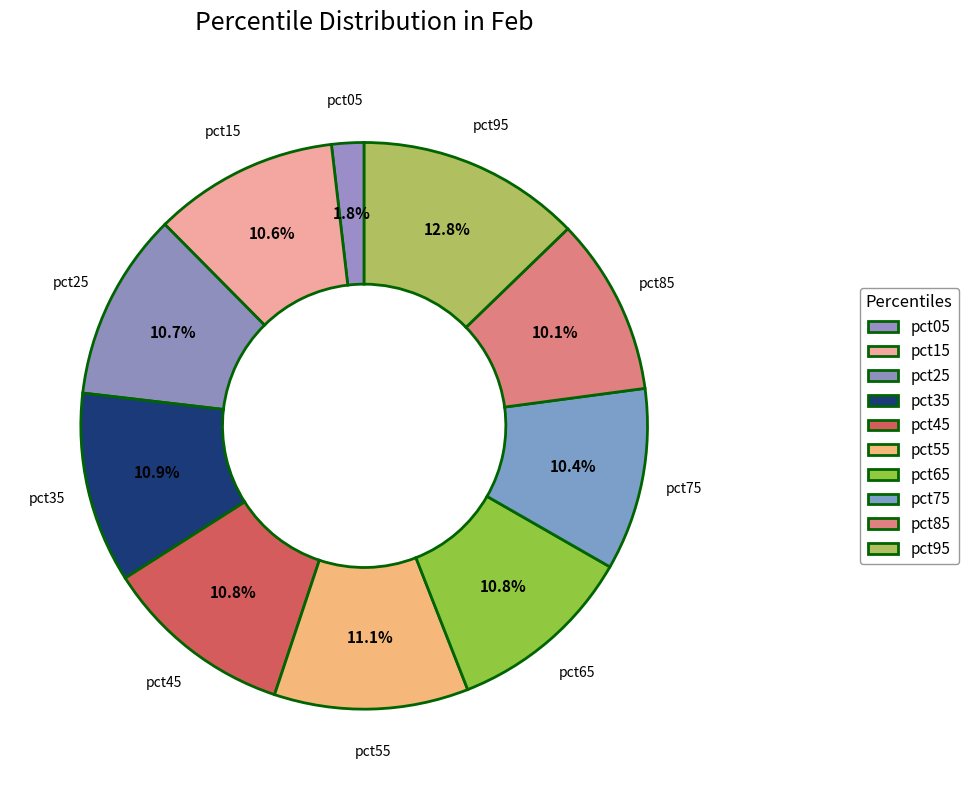

Between pct85 and pct05, which is larger?

pct85